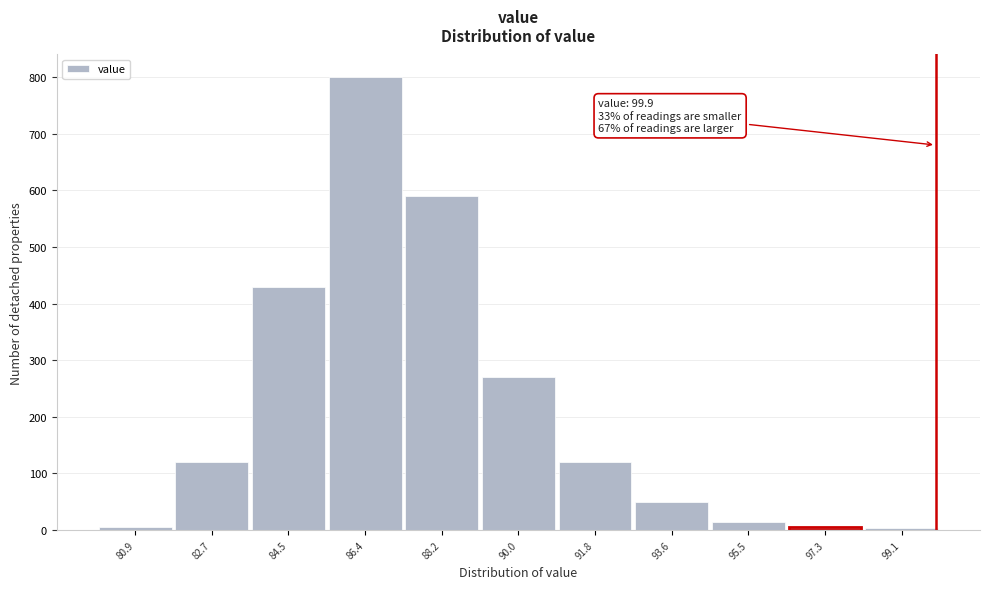

What is the greatest value displayed?

800